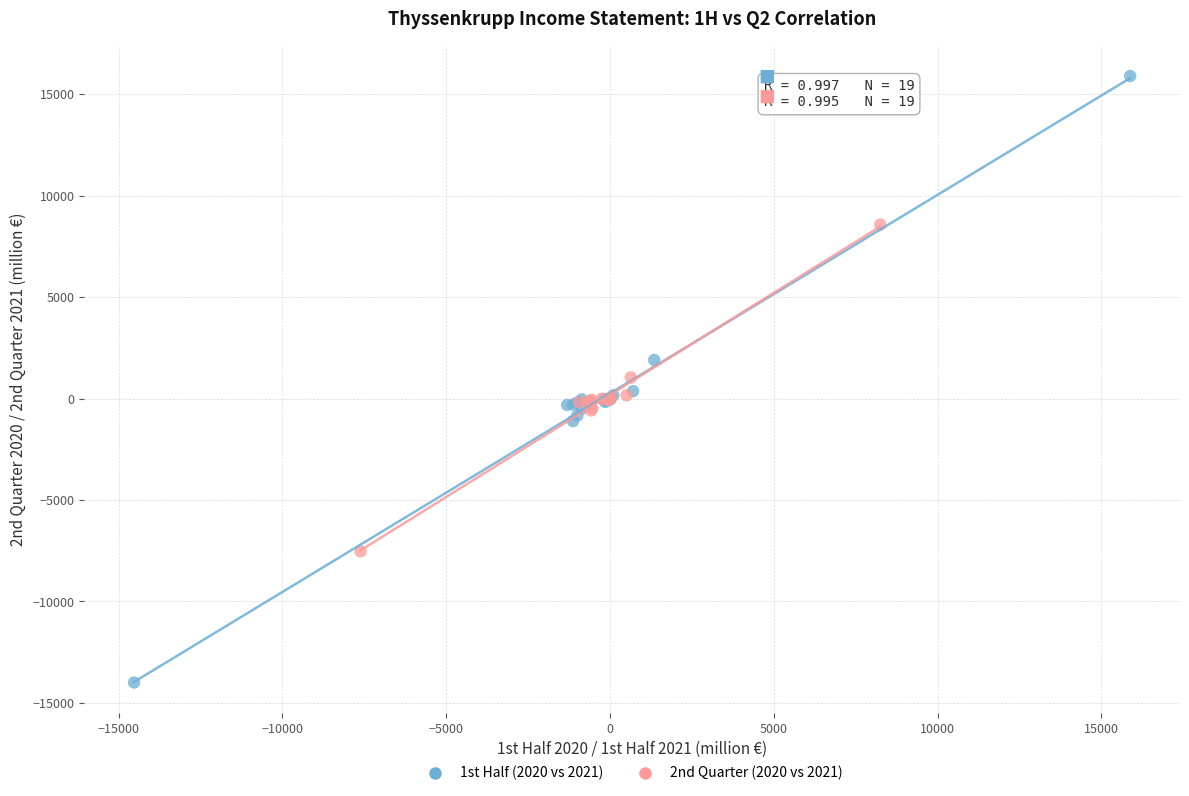

Which series has the widest spread of Y values?

1st Half (2020 vs 2021)